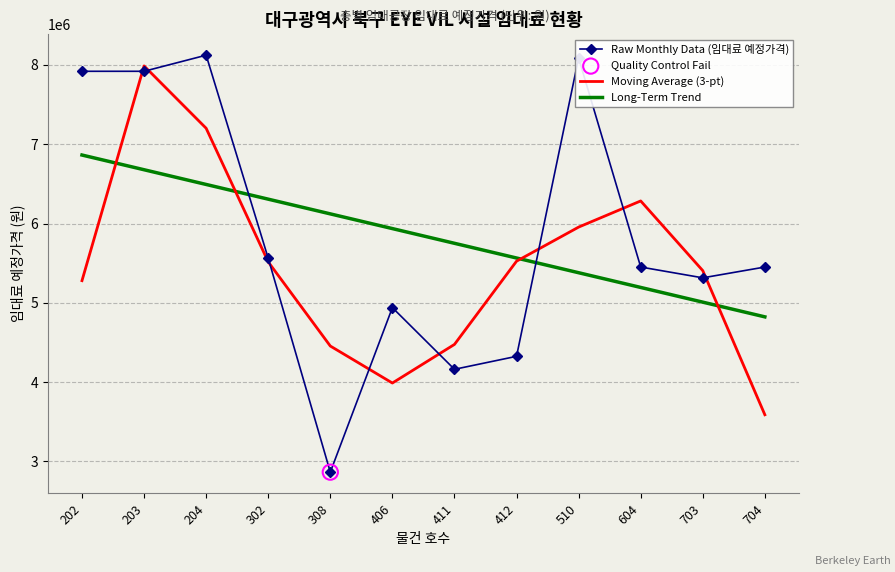

What is the minimum value for Long-Term Trend?

4823940.6